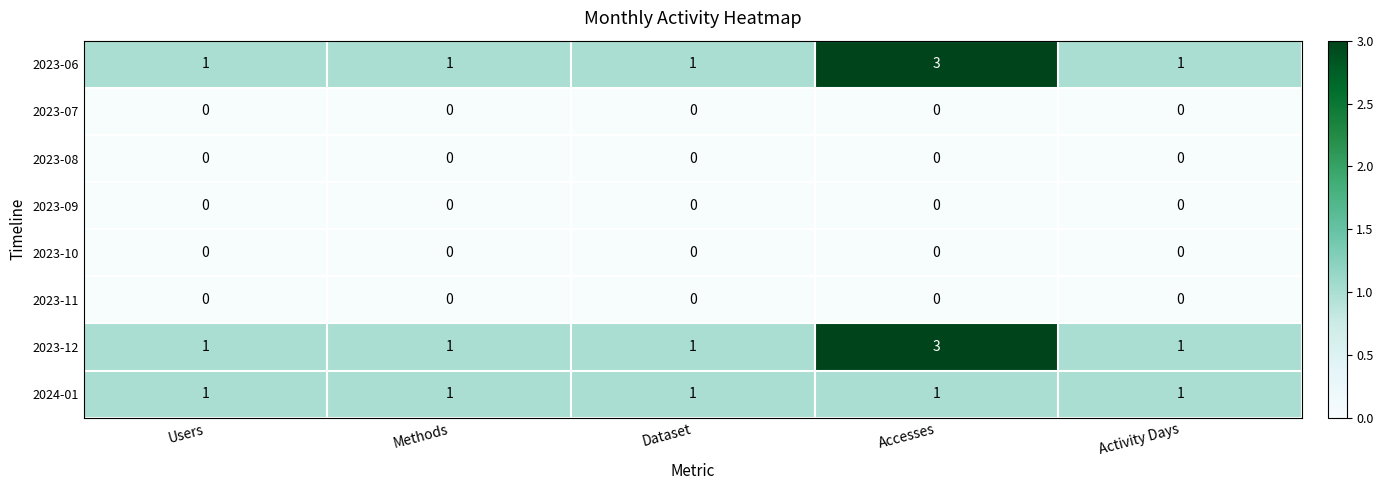

What is the maximum value shown in the chart?

3